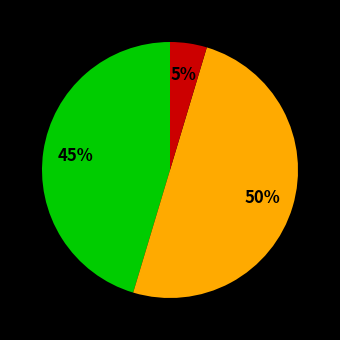

To the nearest percent, what is the average slice percentage?

33%